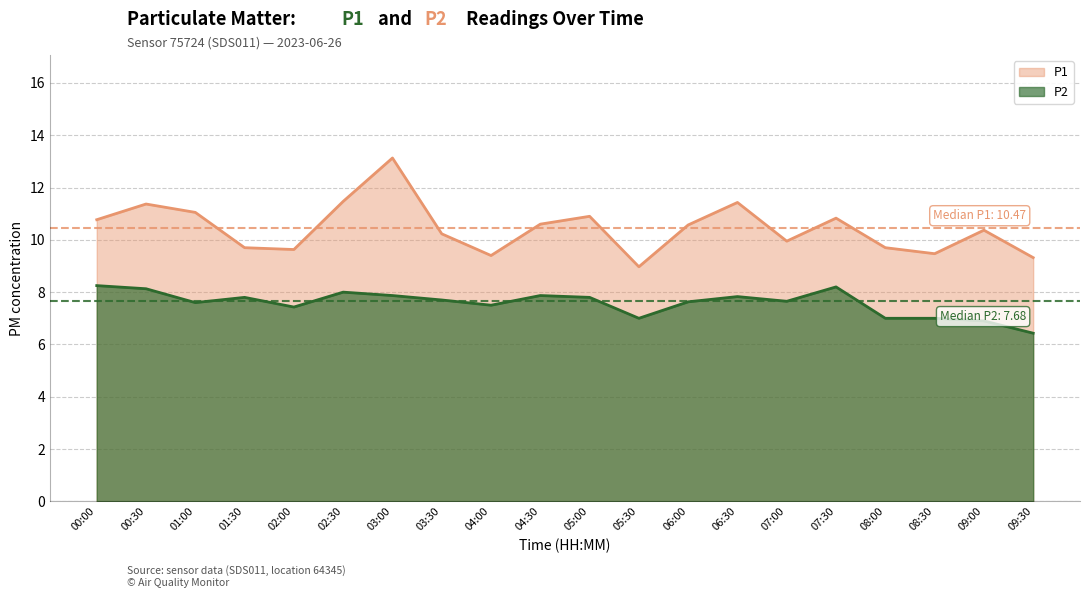

What is the approximate value of P1 at 09:30?

9.3